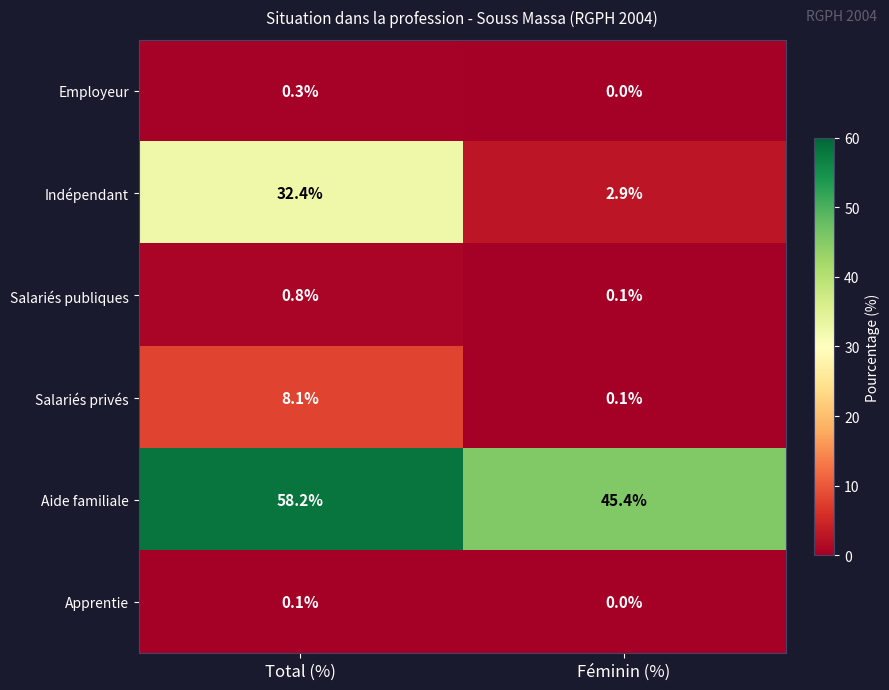

What is the difference between the highest and lowest values at Féminin (%)?

45.4